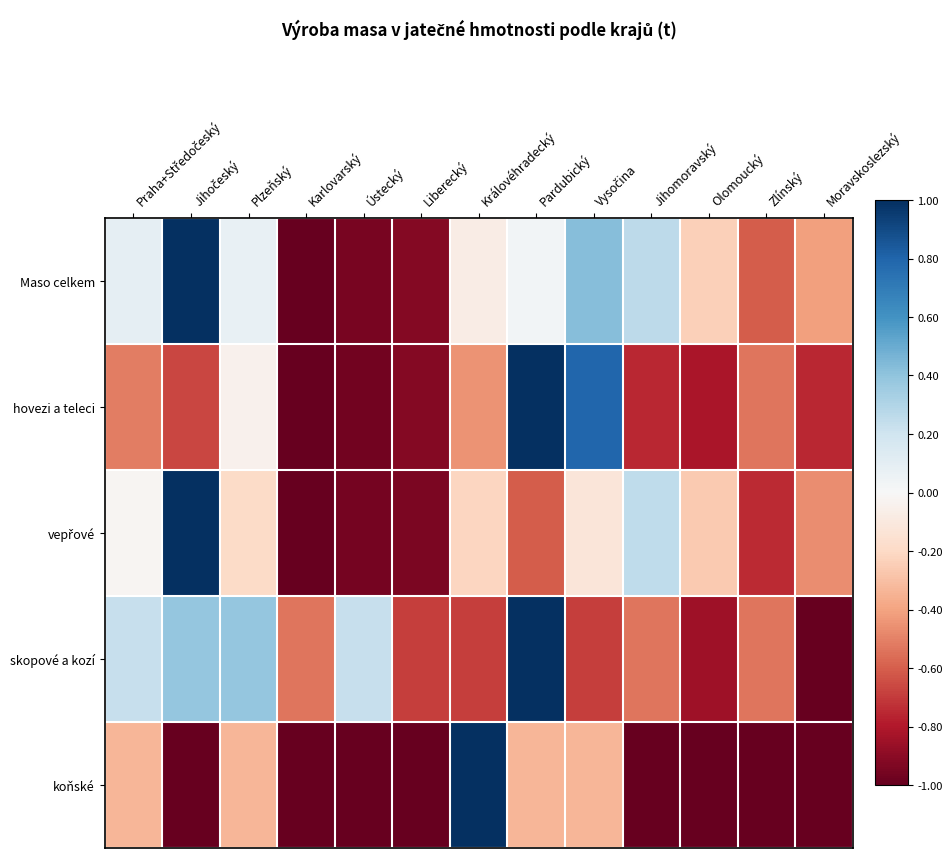

What is the total value across all series at Karlovarský?

-4.5